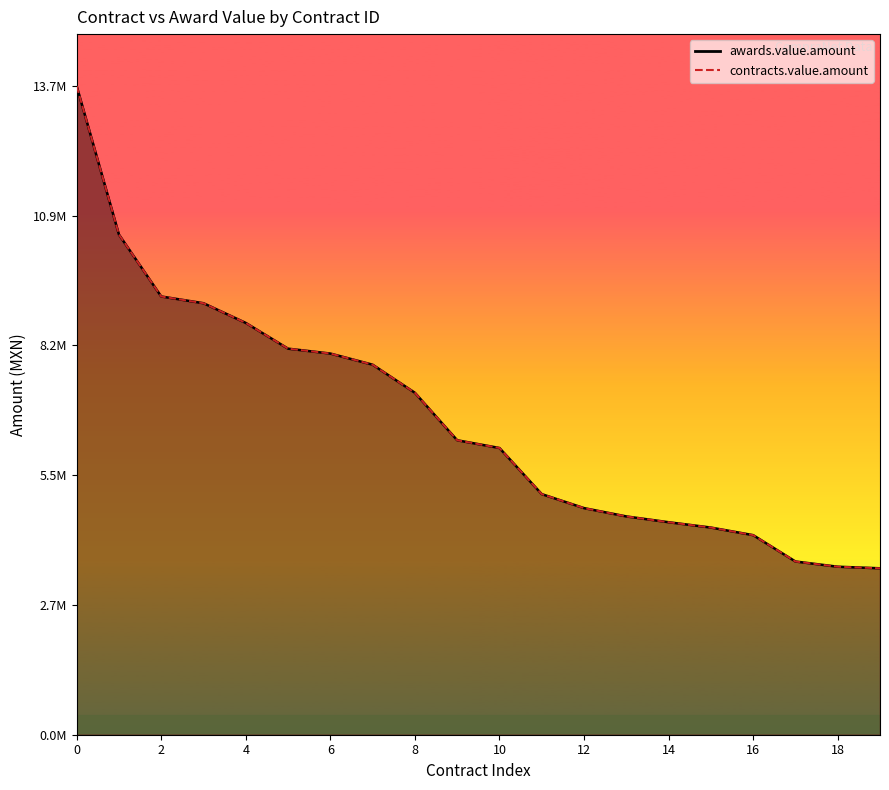

What is the maximum value shown in the chart?

13669500.0